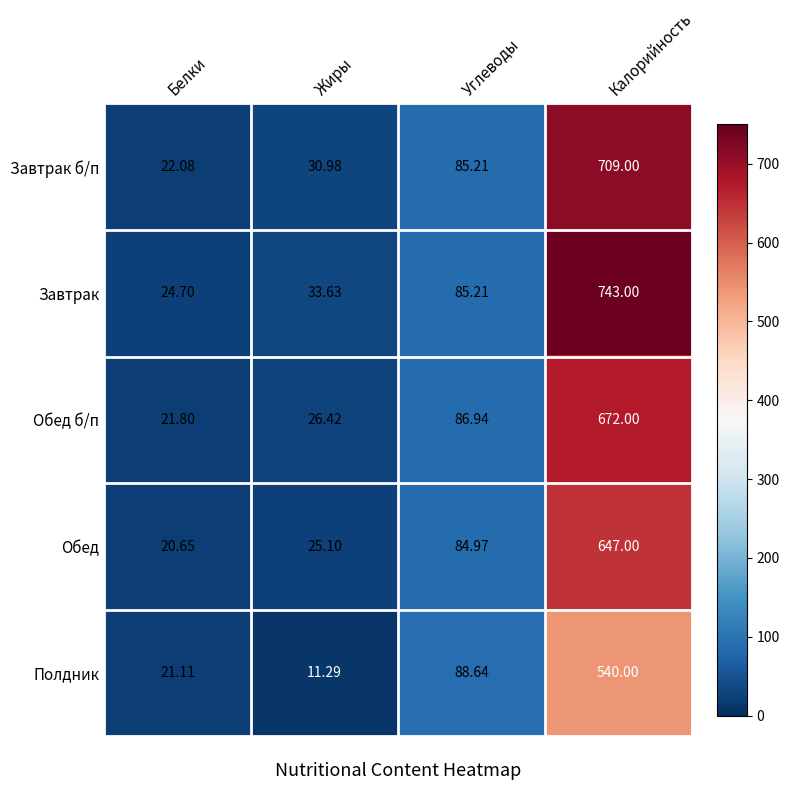

Which series has the largest range (max minus min)?

Завтрак